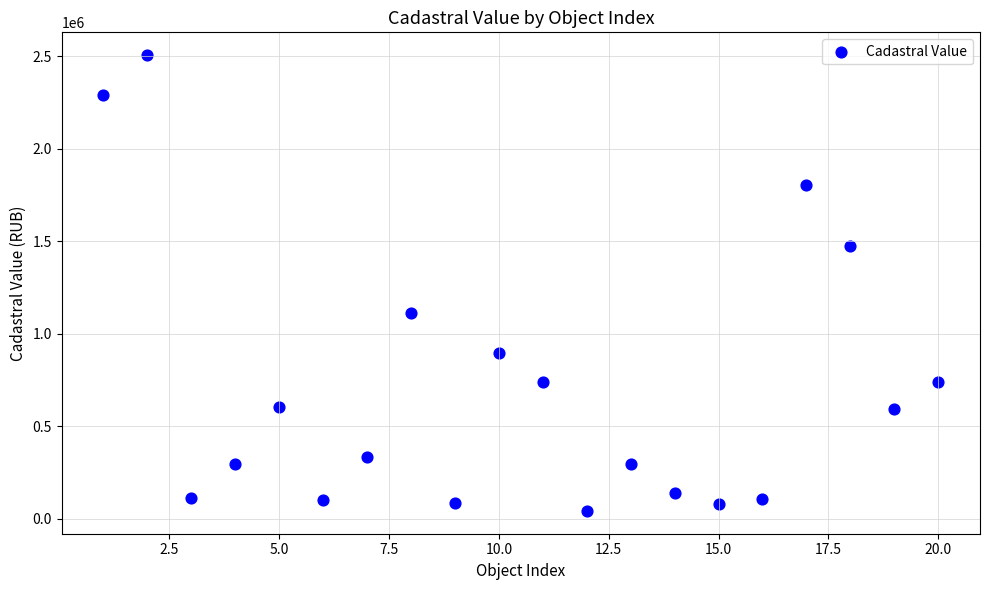

What is the range of X values (max minus min)?

19.0